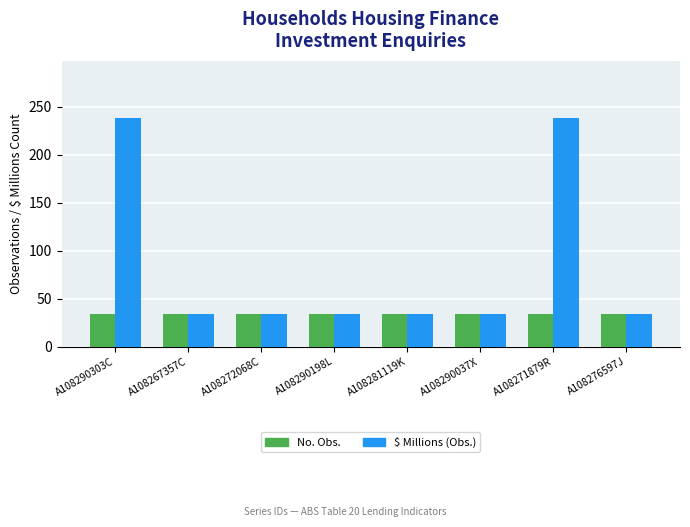

Reading left to right, list all the values displayed in this chart.

No. Obs.: A108290303C=34	A108267357C=34	A108272068C=34	A108290198L=34	A108281119K=34	A108290037X=34	A108271879R=34	A108276597J=34
$ Millions (Obs.): A108290303C=238	A108267357C=34	A108272068C=34	A108290198L=34	A108281119K=34	A108290037X=34	A108271879R=238	A108276597J=34